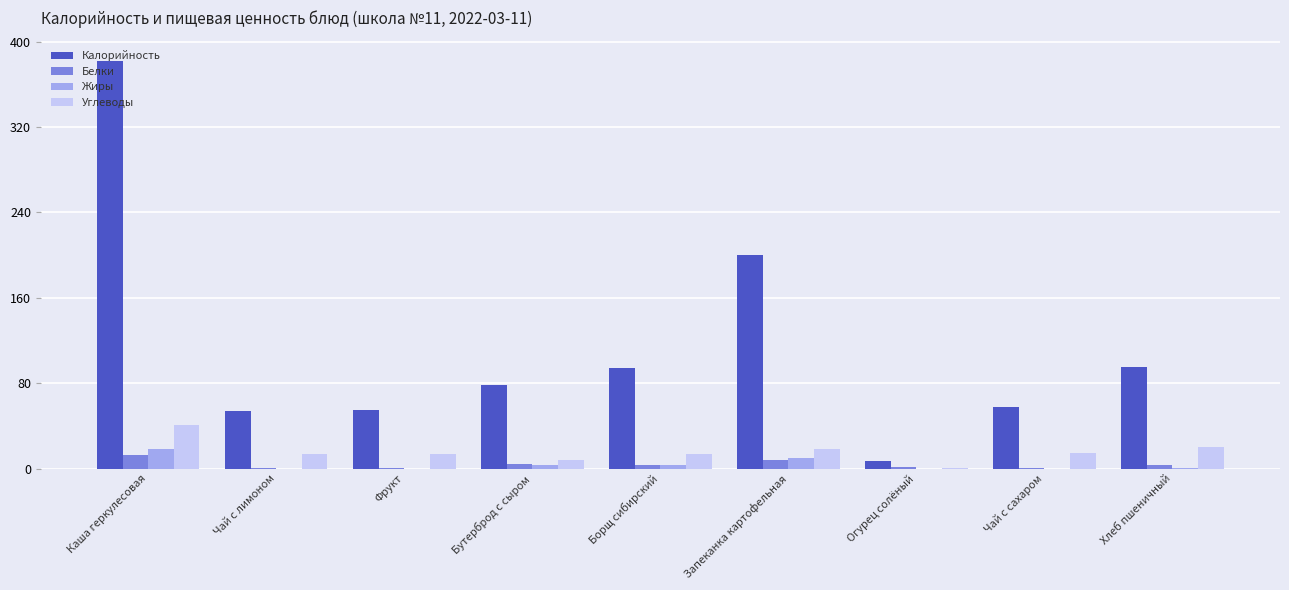

At which category is the sum across all series the highest?

Каша геркулесовая